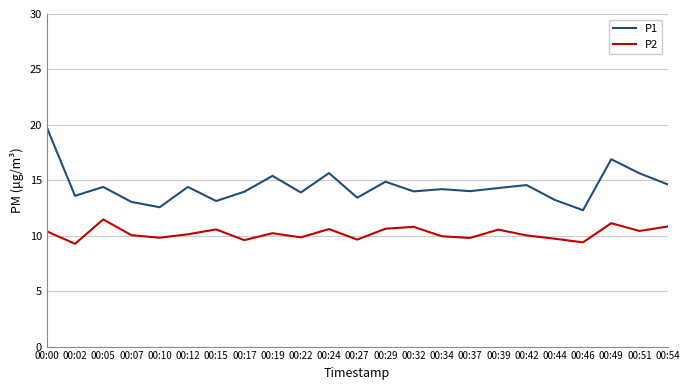

True or false: P1 and P2 intersect in this chart.

False